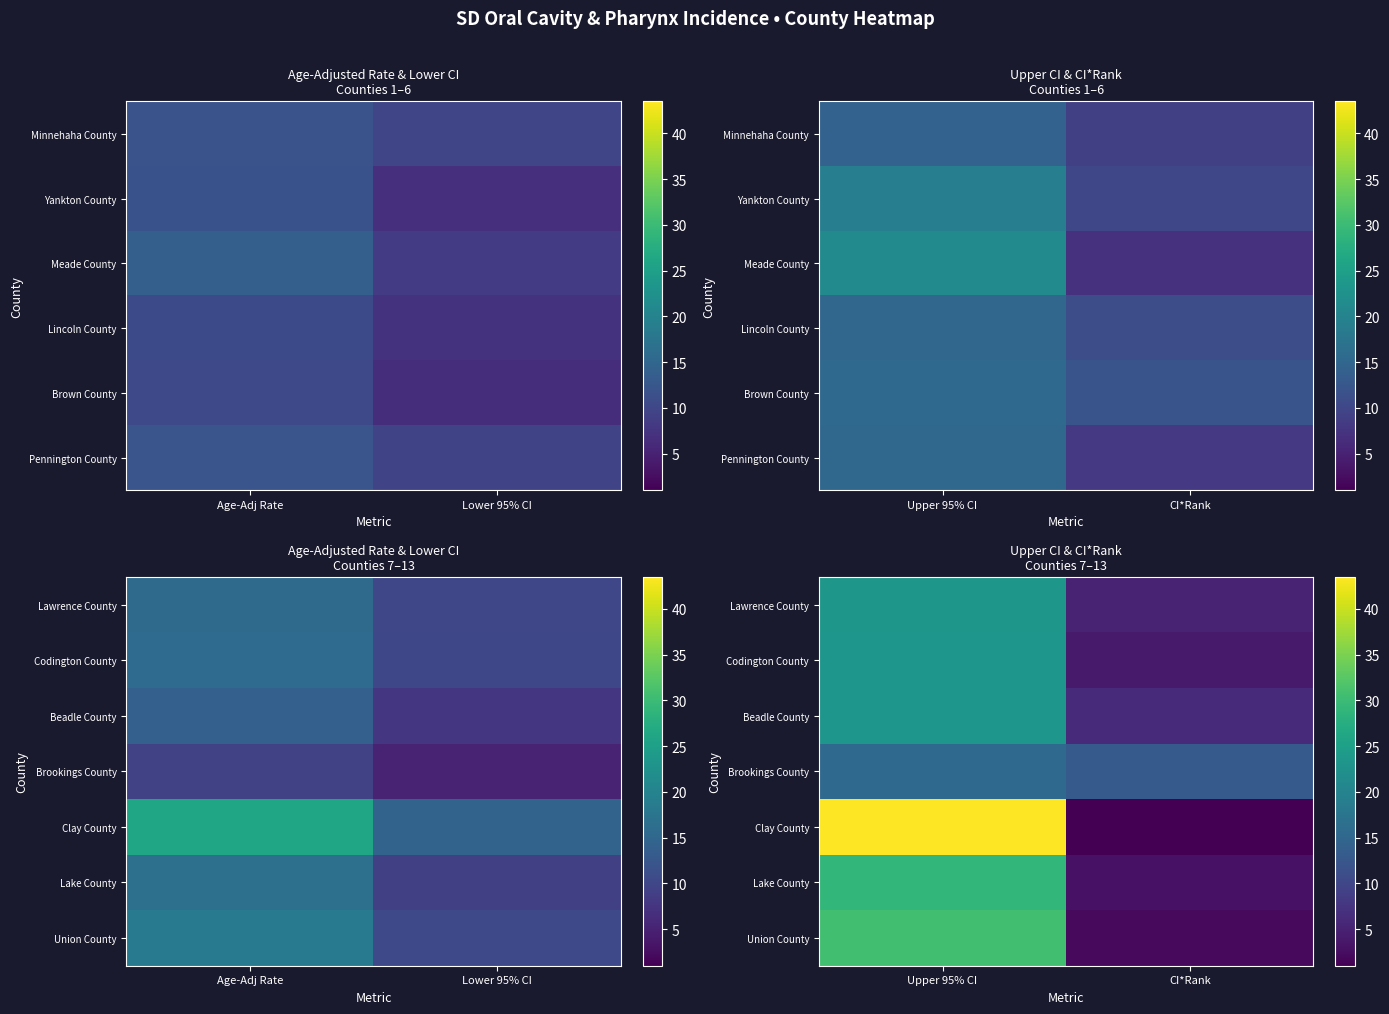

Rank the series by their maximum value, from highest to lowest.

Clay County, Union County, Lake County, Lawrence County, Codington County, Beadle County, Brookings County